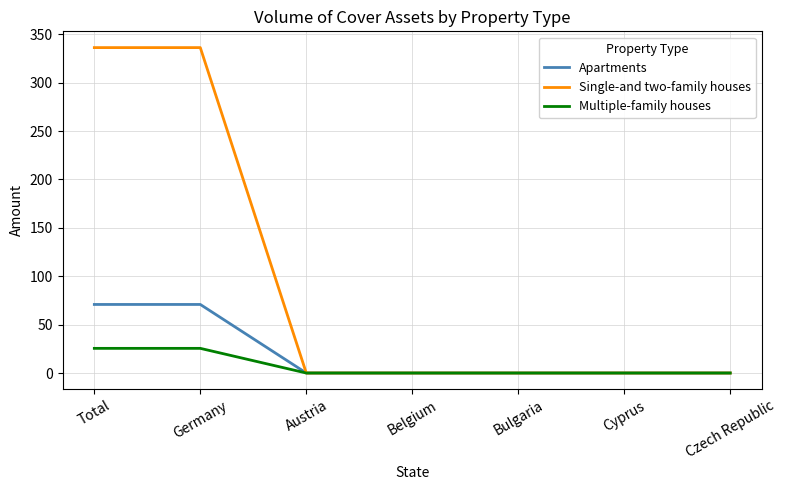

How many series are shown in this chart?

3